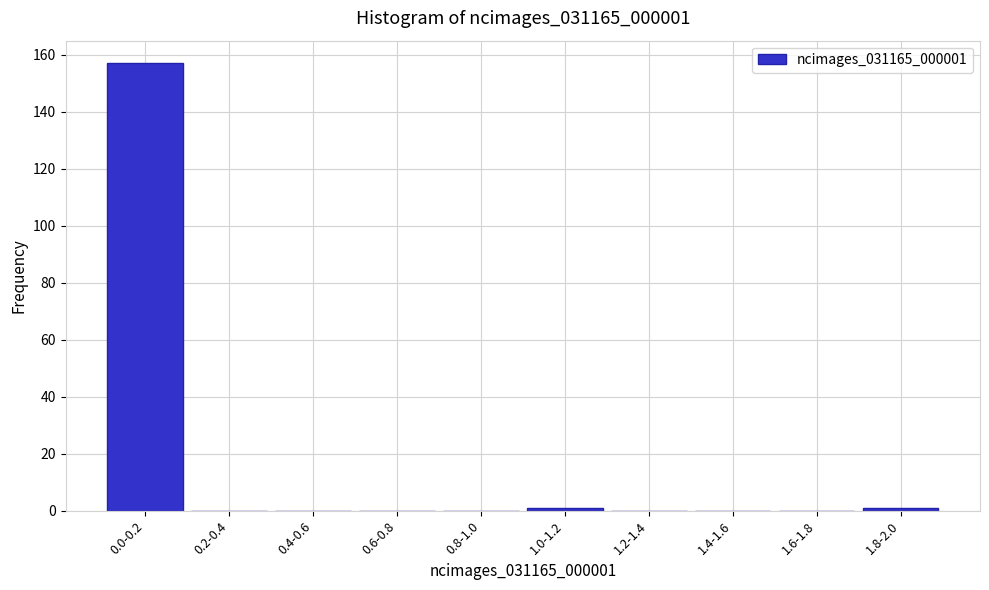

Reading right to left, extract all data points from this chart.

1.8-2.0=1	1.6-1.8=0	1.4-1.6=0	1.2-1.4=0	1.0-1.2=1	0.8-1.0=0	0.6-0.8=0	0.4-0.6=0	0.2-0.4=0	0.0-0.2=157